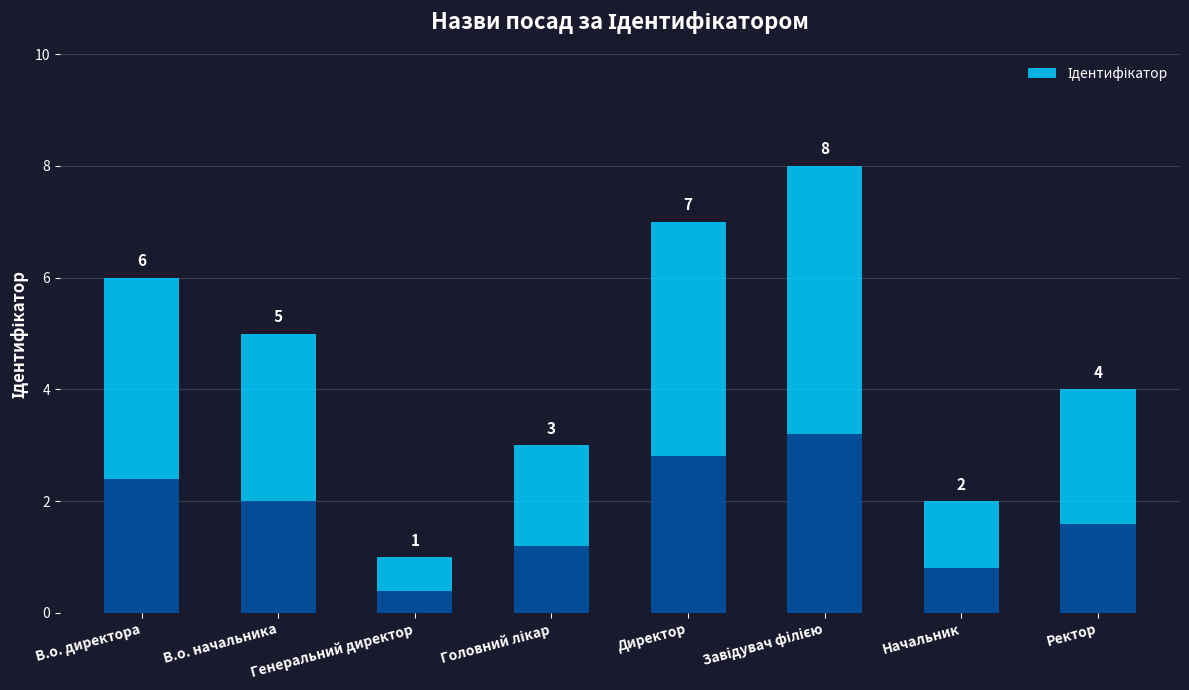

How many values are between 3 and 7?

5